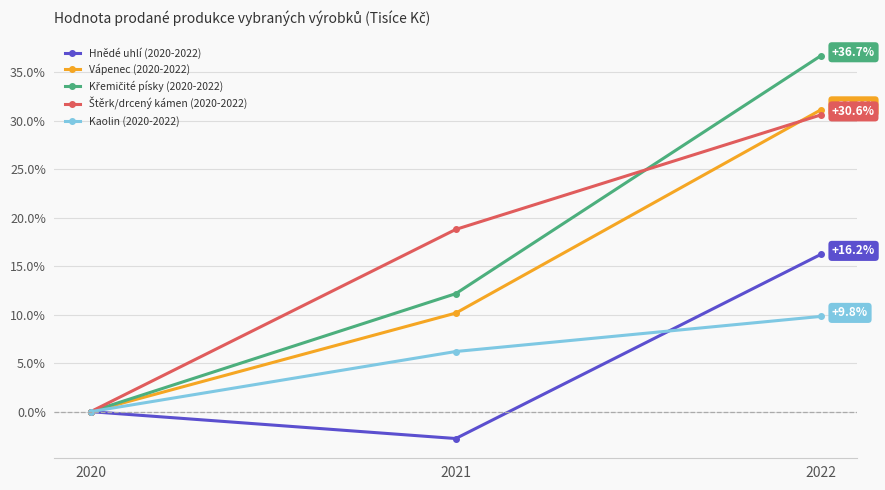

What is the difference between the highest and lowest values at 2021?

21.6